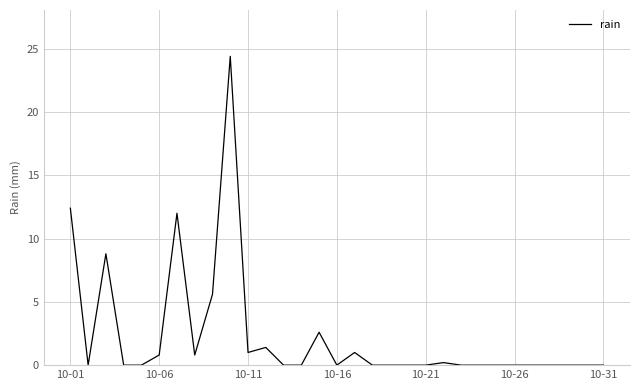

What is the greatest value displayed?

24.4